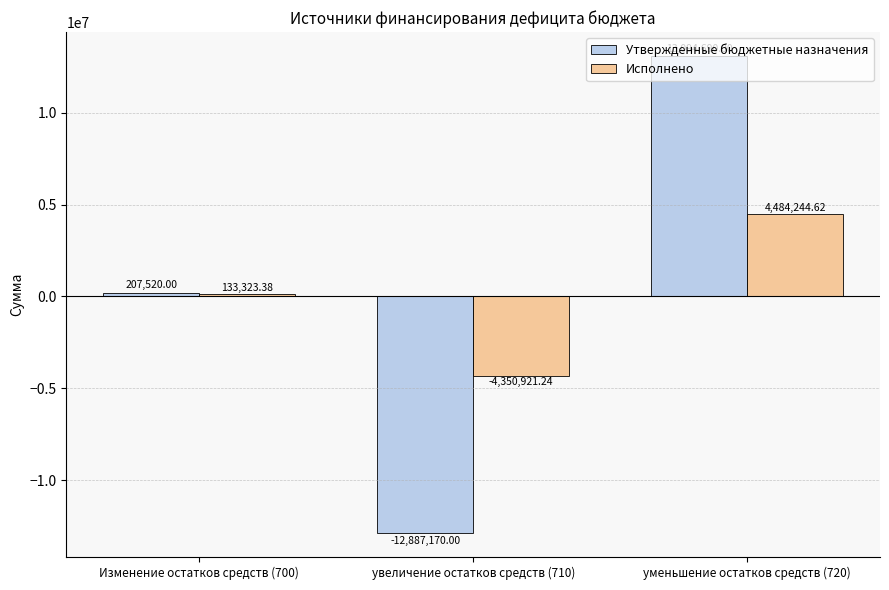

Which series changed the most between Изменение остатков средств (700) and увеличение остатков средств (710)?

Утвержденные бюджетные назначения